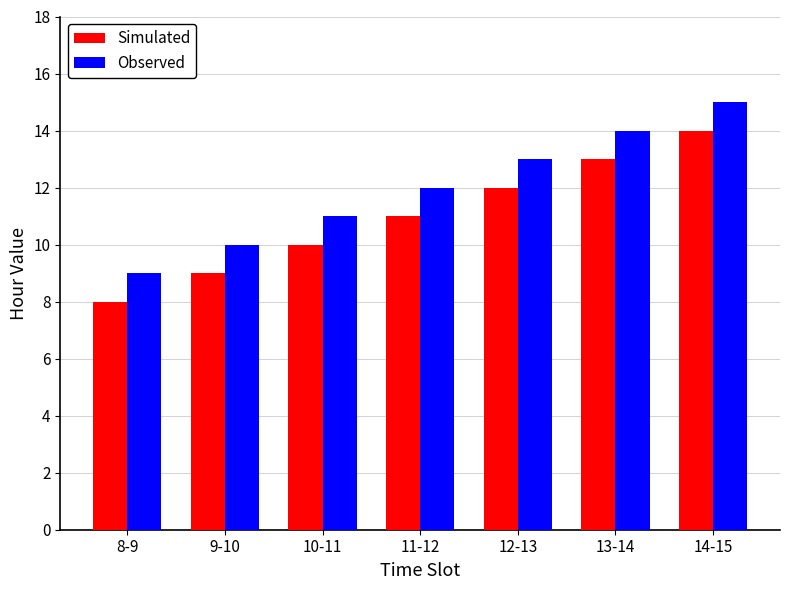

How many data points does each series have?

7